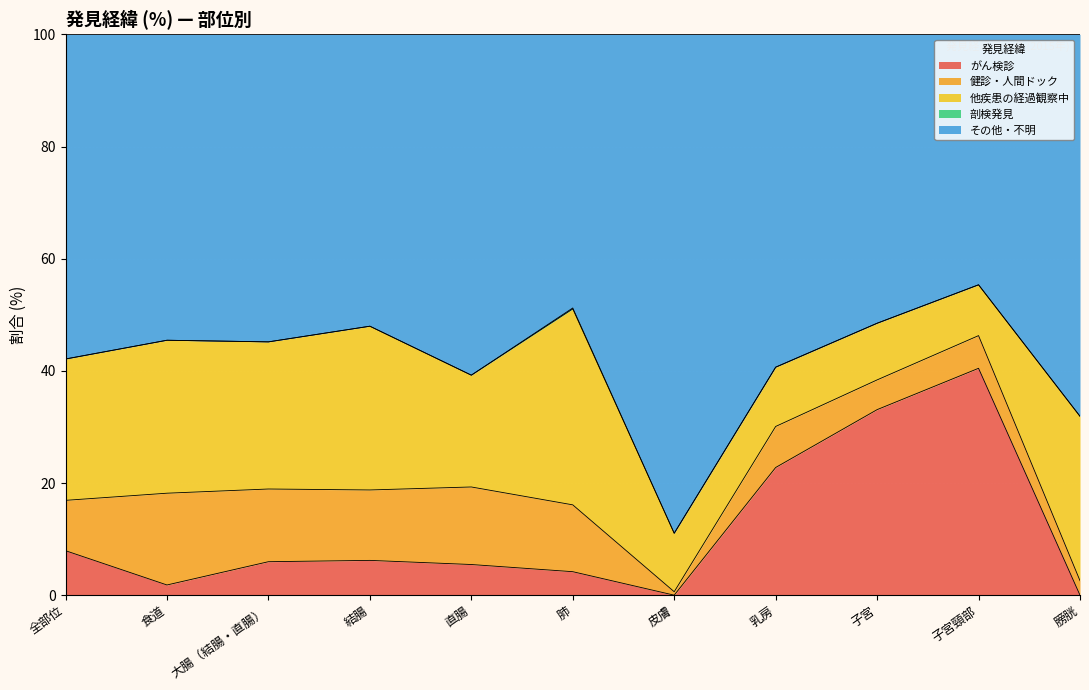

Rank the series at 子宮 from highest to lowest value.

その他・不明, がん検診, 他疾患の経過観察中, 健診・人間ドック, 剖検発見